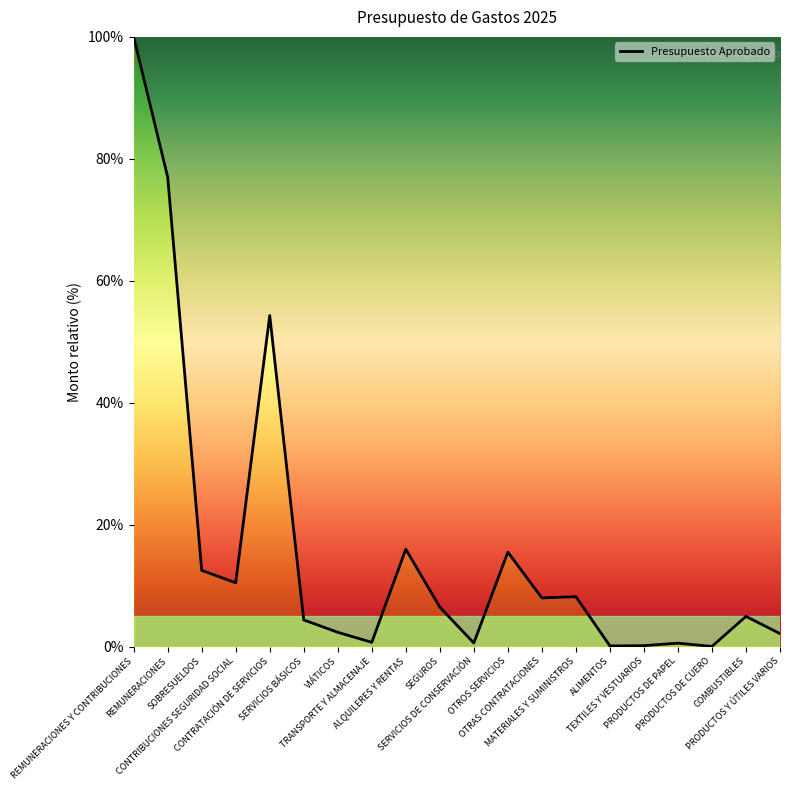

What is the average value?

16.2